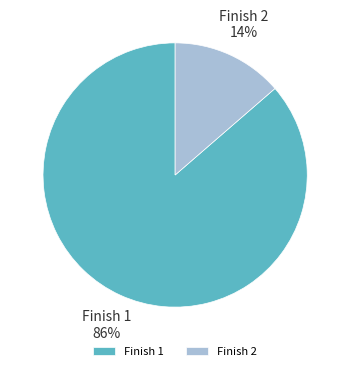

What is the smallest slice in the pie chart?

Finish 2